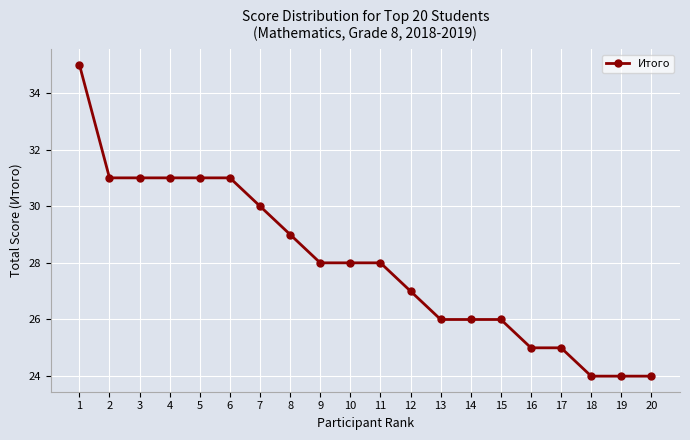

What is the greatest value displayed?

35